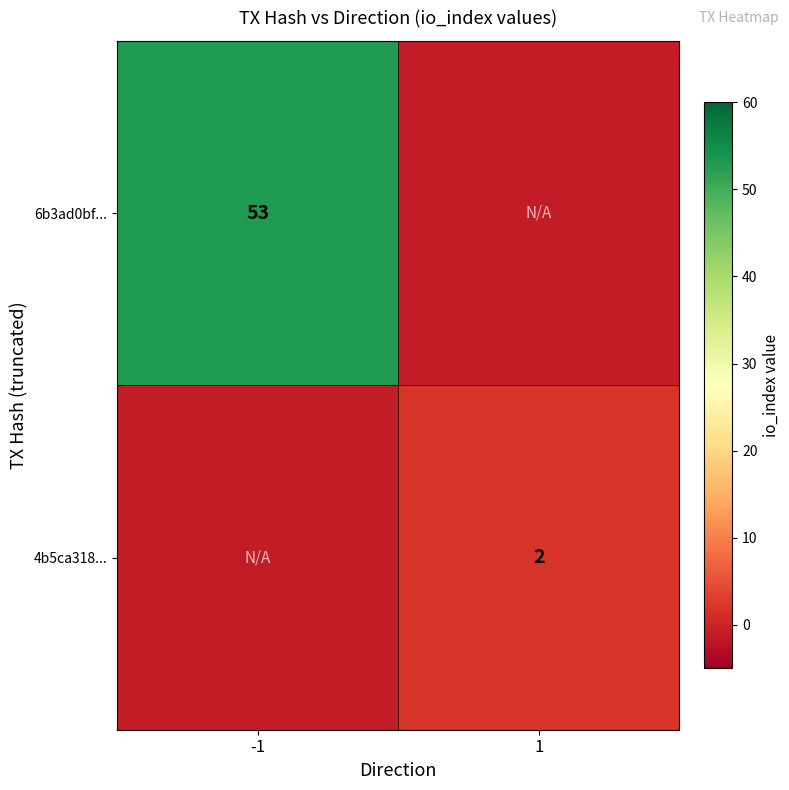

True or false: 6b3ad0bf... has a value of 53 at -1.

True